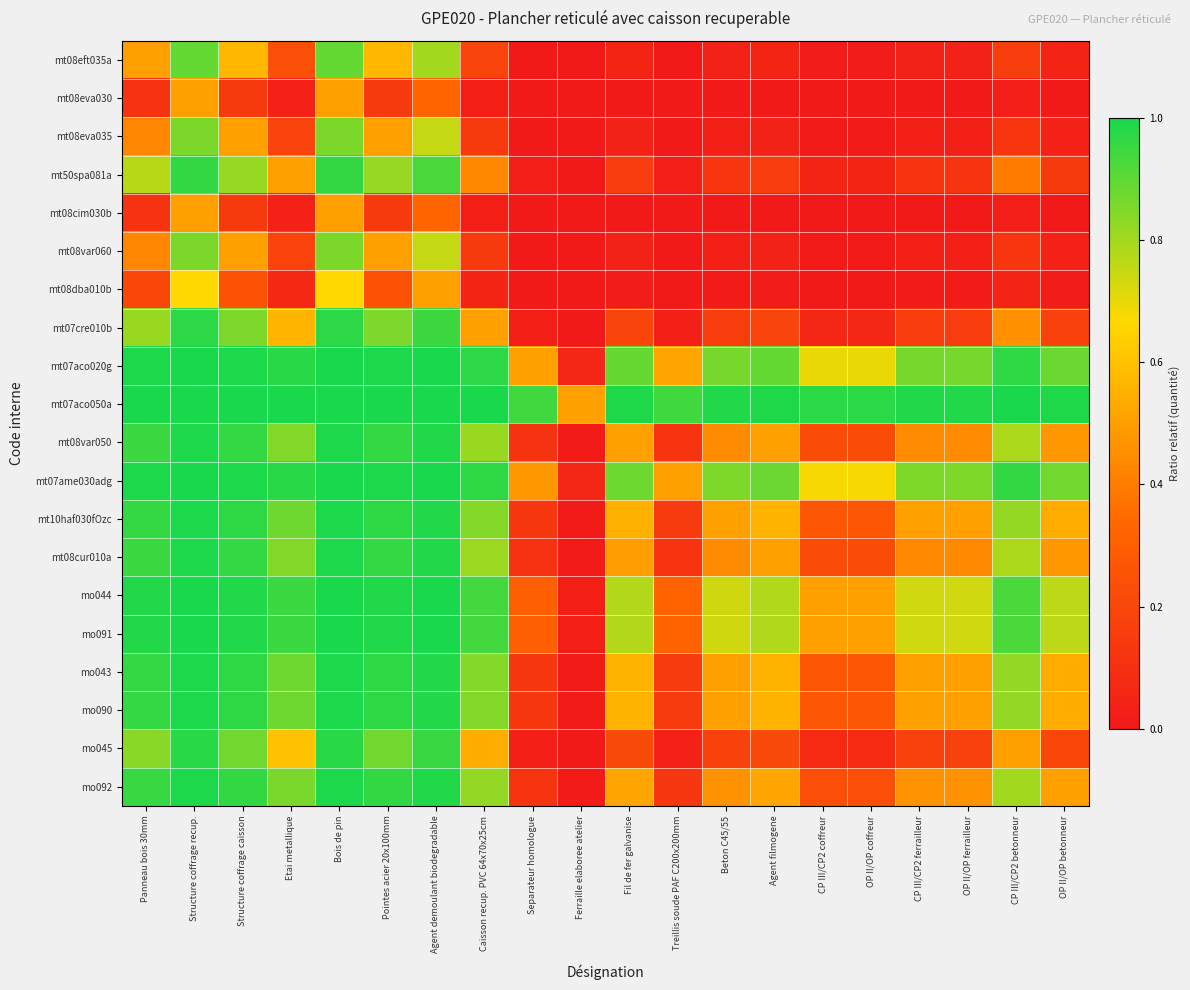

Rank the series by their maximum value, from highest to lowest.

mt07aco050a, mt07aco020g, mt07ame030adg, mo044, mo091, mo043, mo090, mt10haf030fOzc, mo092, mt08var050, mt08cur010a, mo045, mt07cre010b, mt50spa081a, mt08eft035a, mt08eva035, mt08var060, mt08dba010b, mt08eva030, mt08cim030b